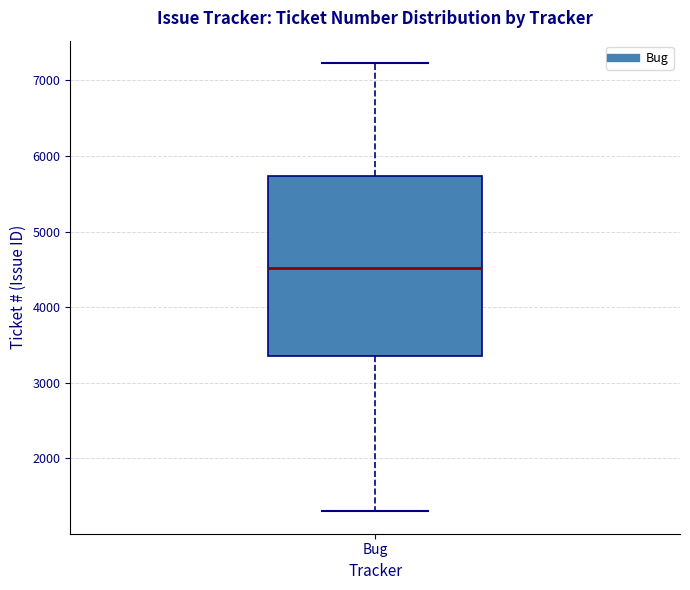

Where is the lower edge of the box for Bug on the y-axis? The values are not printed on the chart, so give them approximately, as read against the axis.

3400